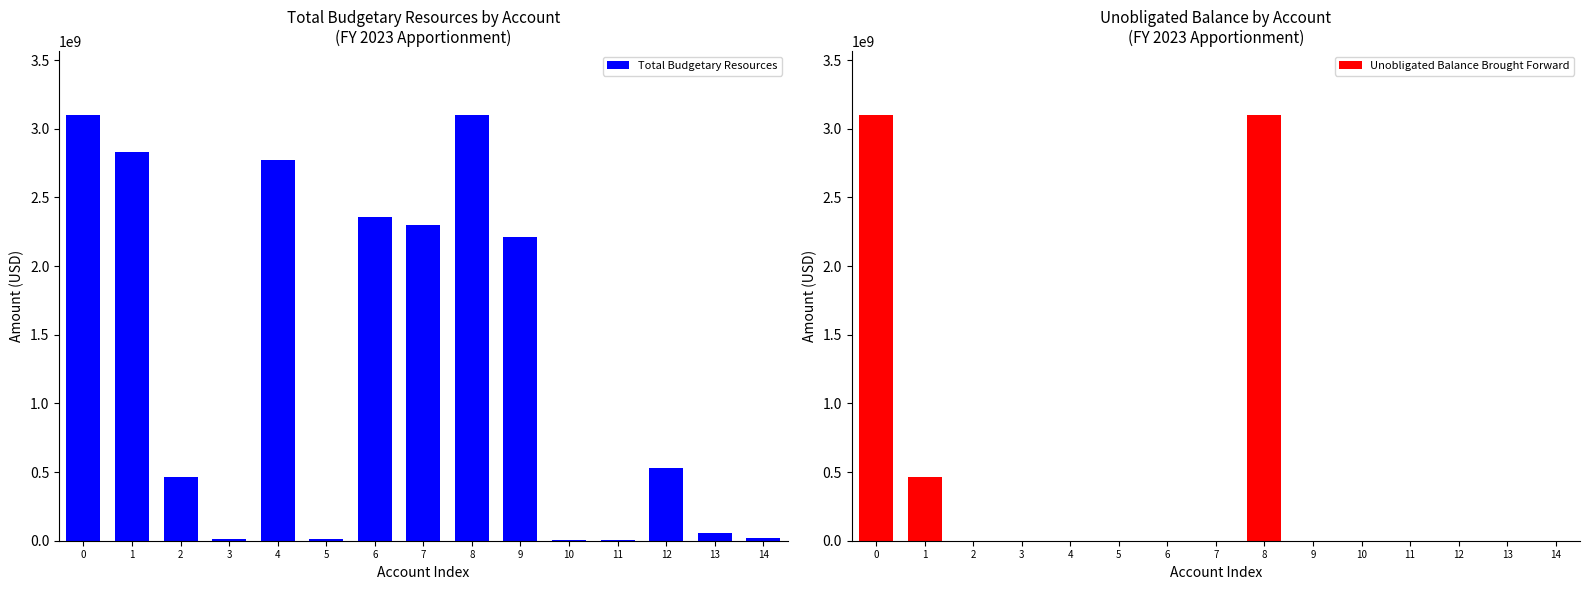

At which label is Total Budgetary Resources closest to 1551500000?

9